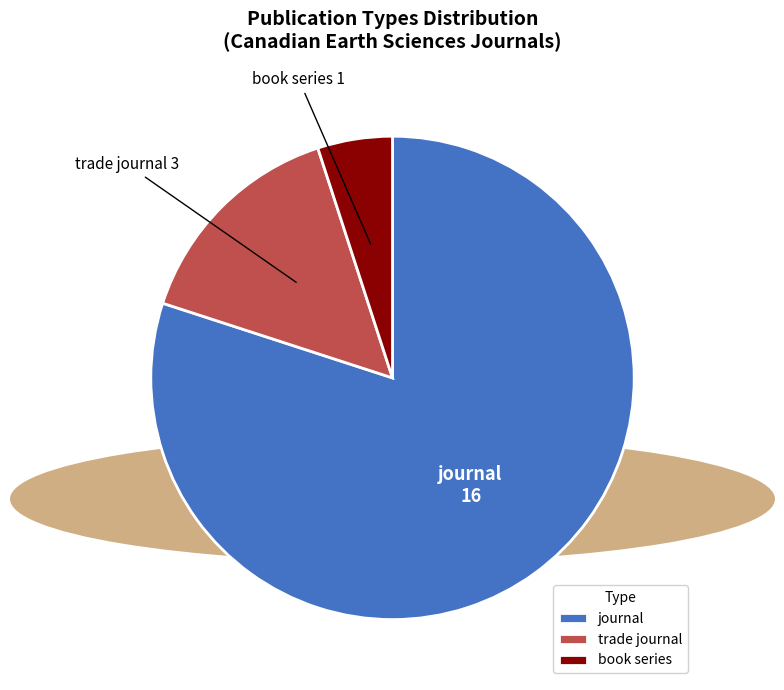

True or false: book series accounts for 5% of the total.

True